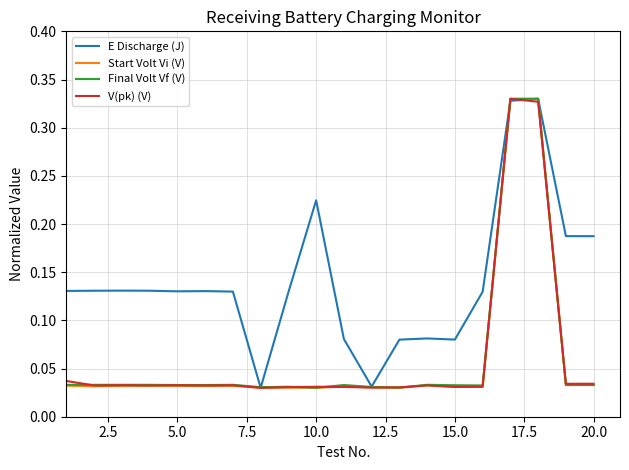

What are all the series names shown in the legend?

E Discharge (J), Start Volt Vi (V), Final Volt Vf (V), V(pk) (V)